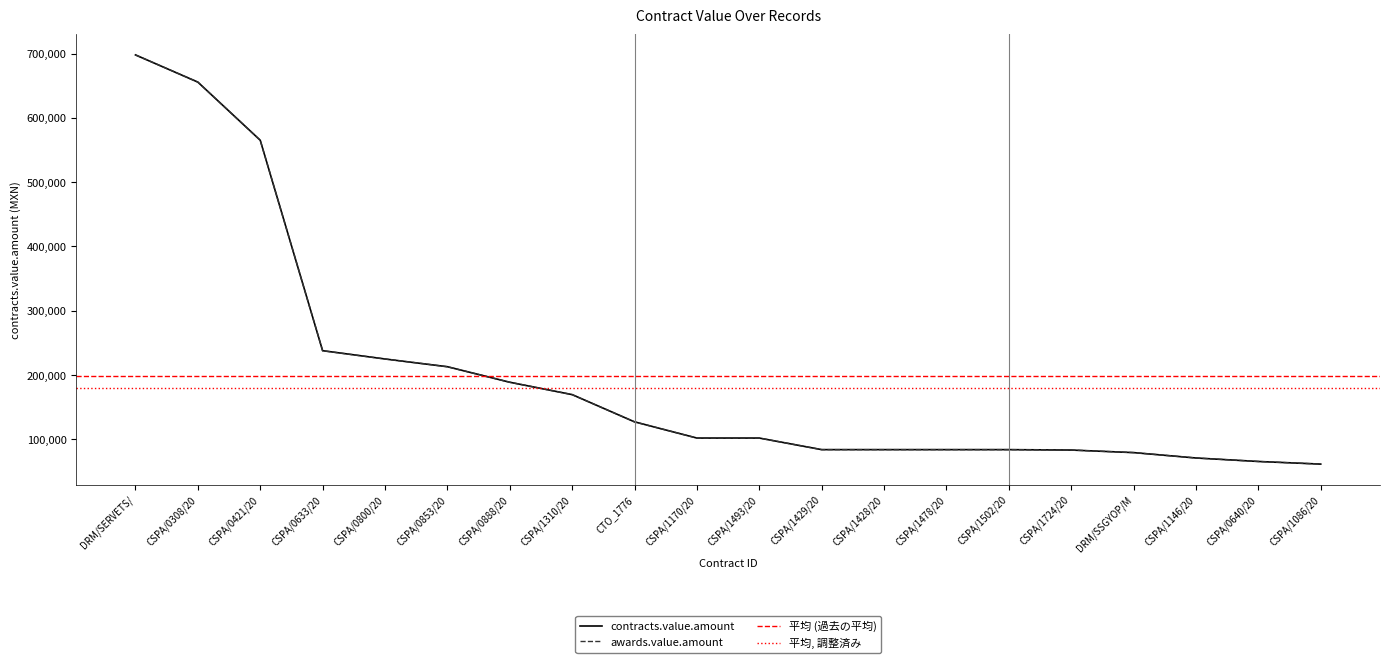

What is the average value?

199056.5